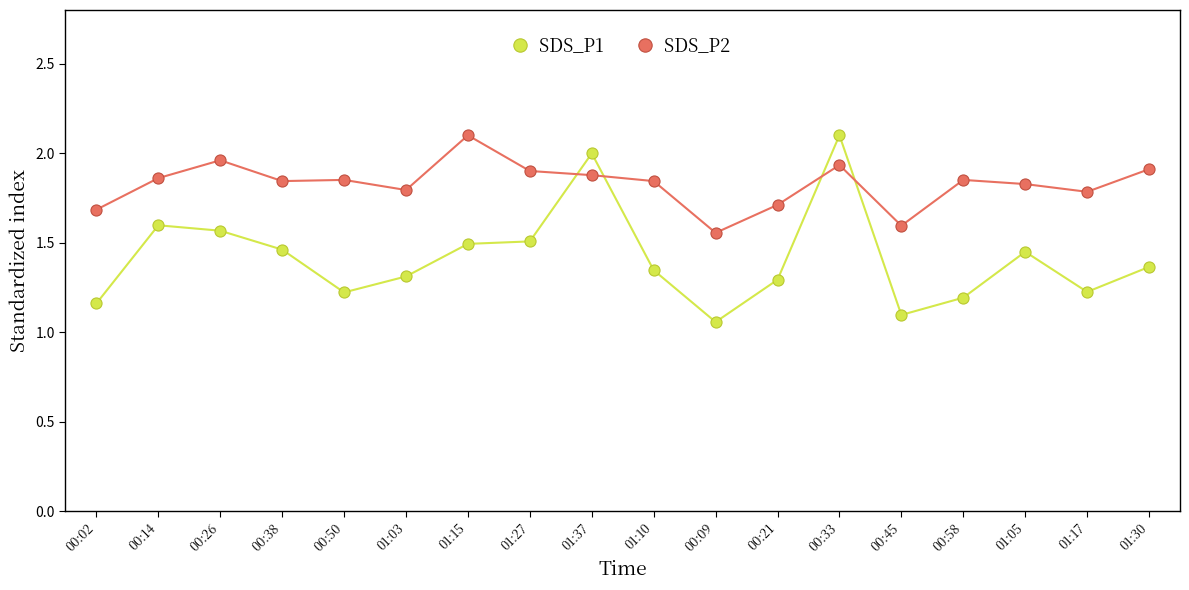

What is the sum of the SDS_P1 values at 00:45 and 01:30?

2.5